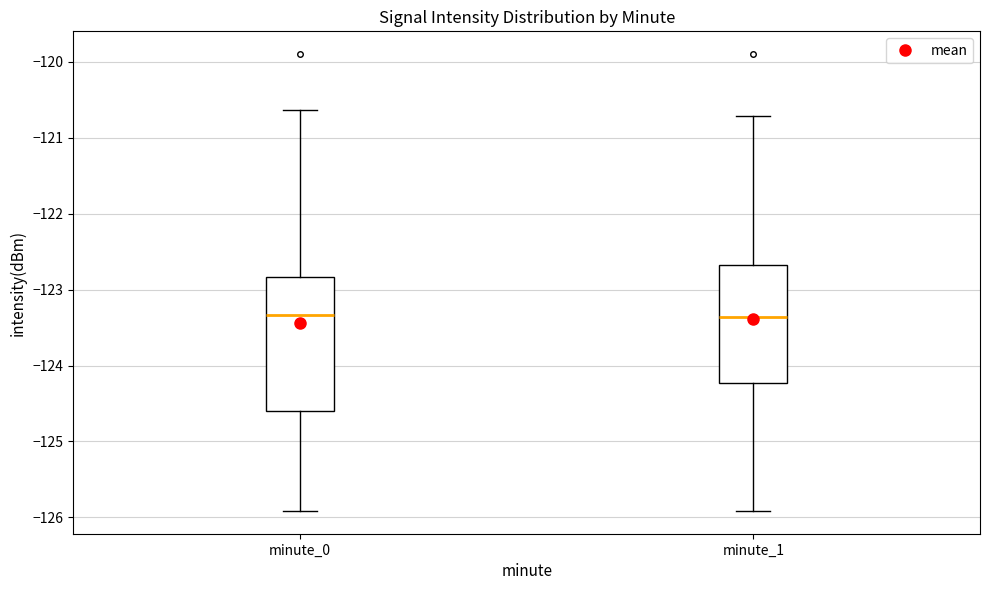

Where is the upper edge of the box for minute_0 on the y-axis? The values are not printed on the chart, so give them approximately, as read against the axis.

-122.8